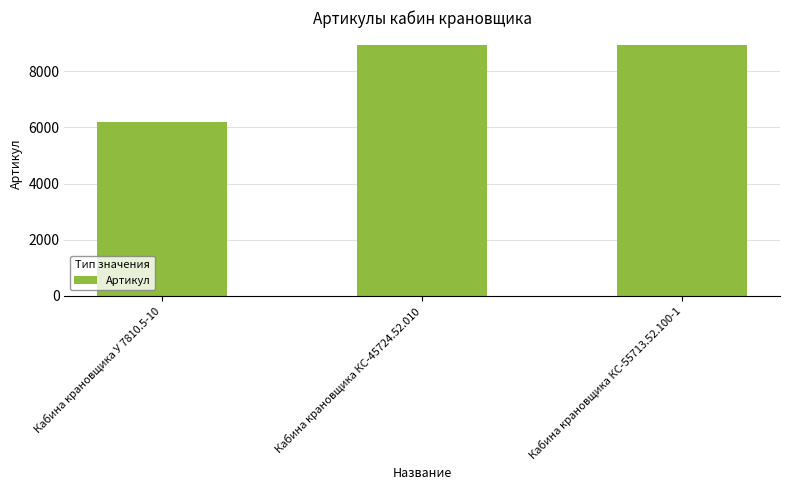

What is the label of the 2nd bar from the right?

Кабина крановщика КС-45724.52.010